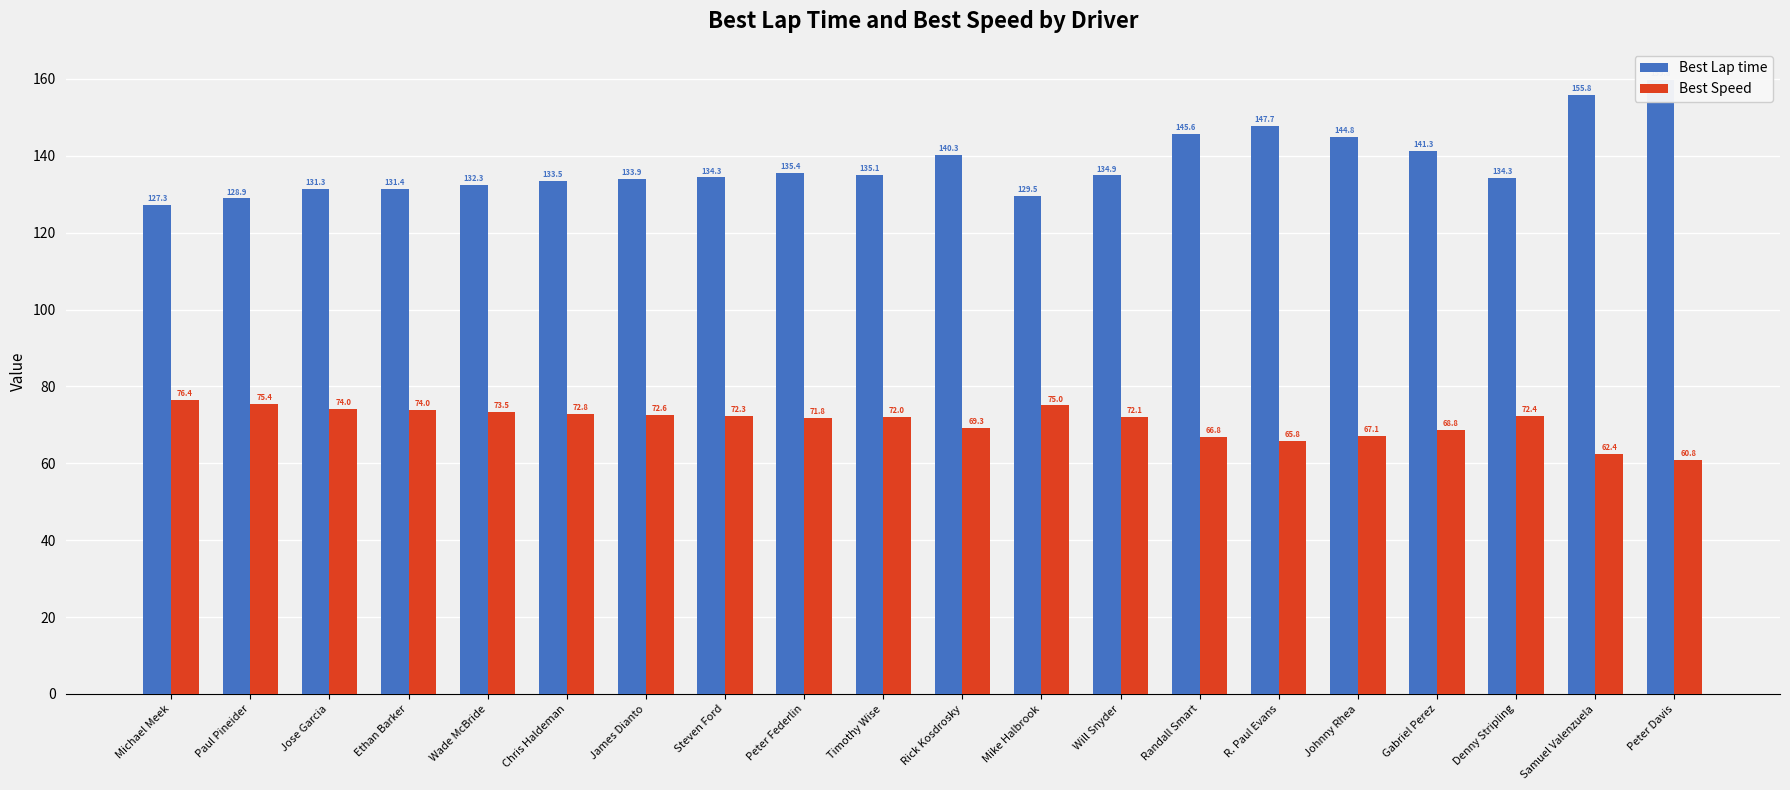

At which category is the sum across all series the highest?

Peter Davis